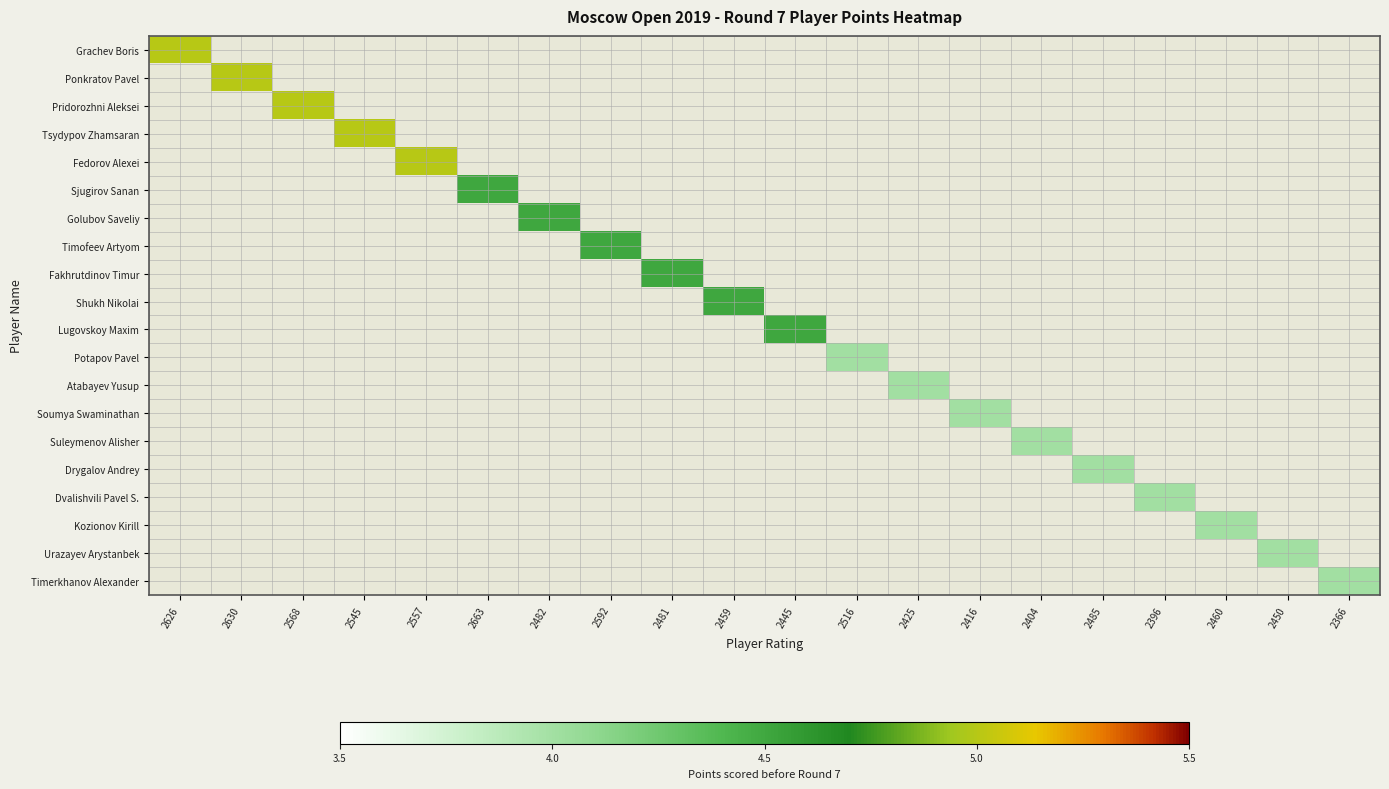

What is the total value across all series at 2545?

5.0